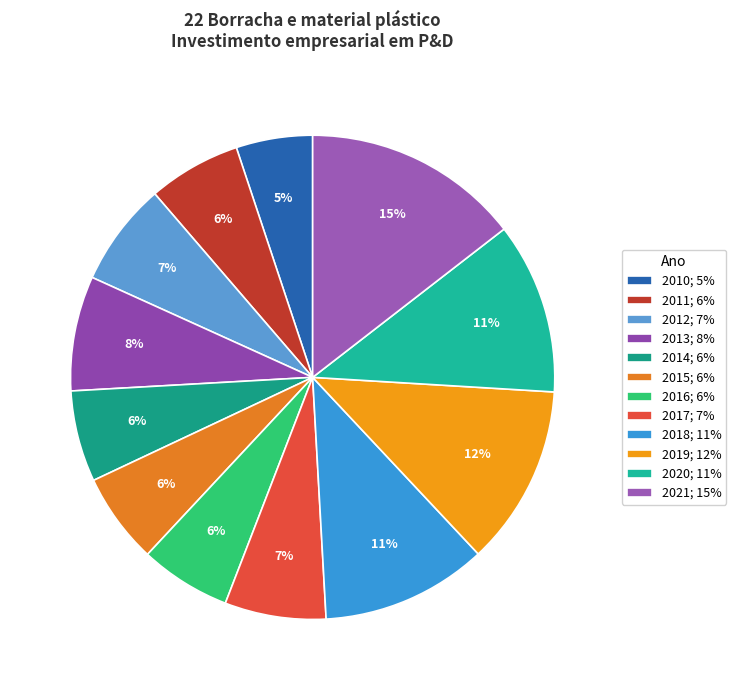

What is the smallest slice in the pie chart?

2010